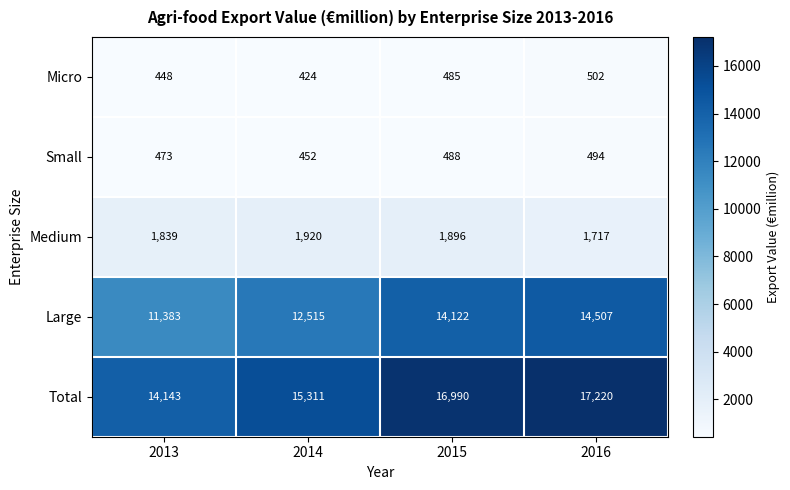

What is the difference between the second highest and second lowest values in the Medium series?

57